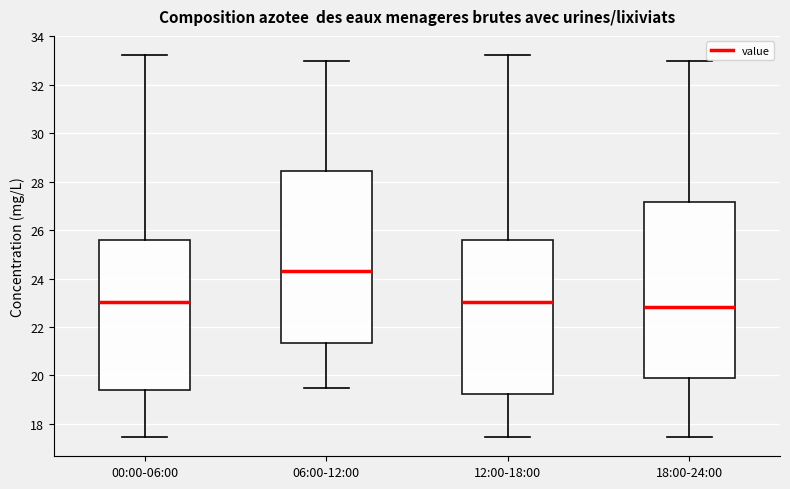

Reading left to right, transcribe this box plot: for each box, give where its median line is, the range the box spans, and where its two whiskers end, as read against the y-axis. The values are not printed on the chart, so give them approximately, as read against the axis.

00:00-06:00: median 23.0, box 19.4 to 25.6, whiskers 17.4 to 33.2
06:00-12:00: median 24.4, box 21.4 to 28.4, whiskers 19.6 to 33.0
12:00-18:00: median 23.0, box 19.2 to 25.6, whiskers 17.4 to 33.2
18:00-24:00: median 22.8, box 19.8 to 27.2, whiskers 17.4 to 33.0